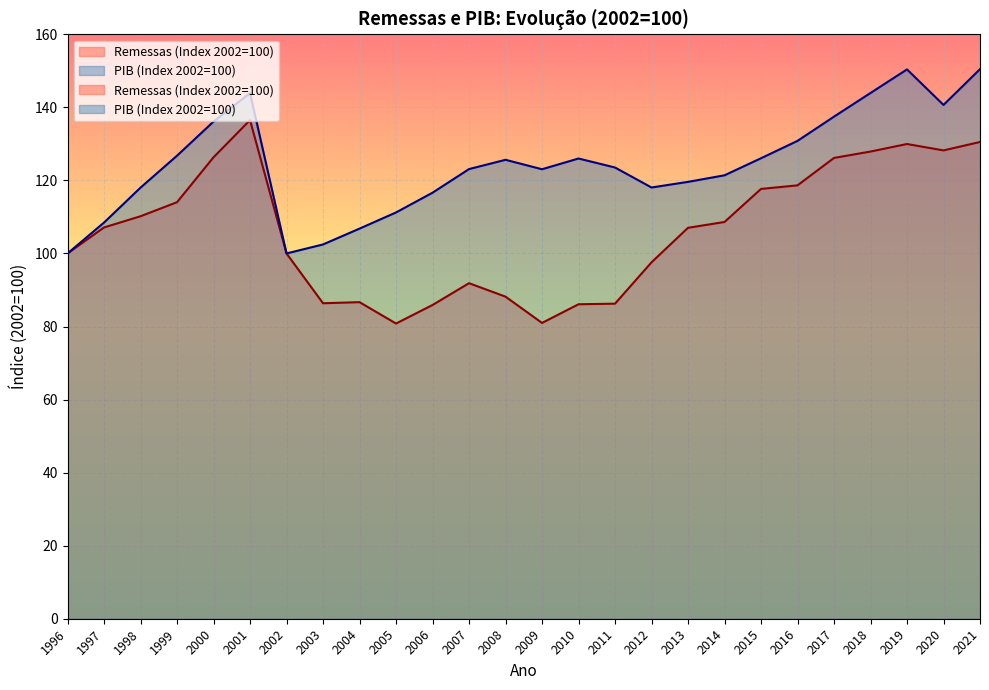

How many data points in PIB (Index 2002=100) are above 123?

15